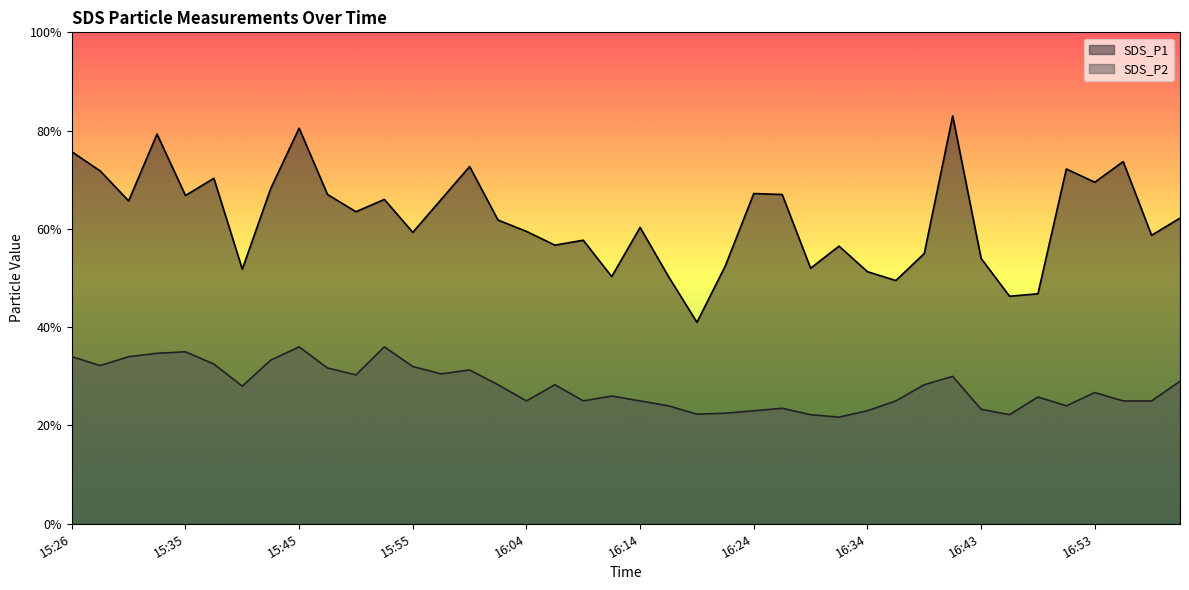

True or false: SDS_P1 and SDS_P2 cross at least once.

False